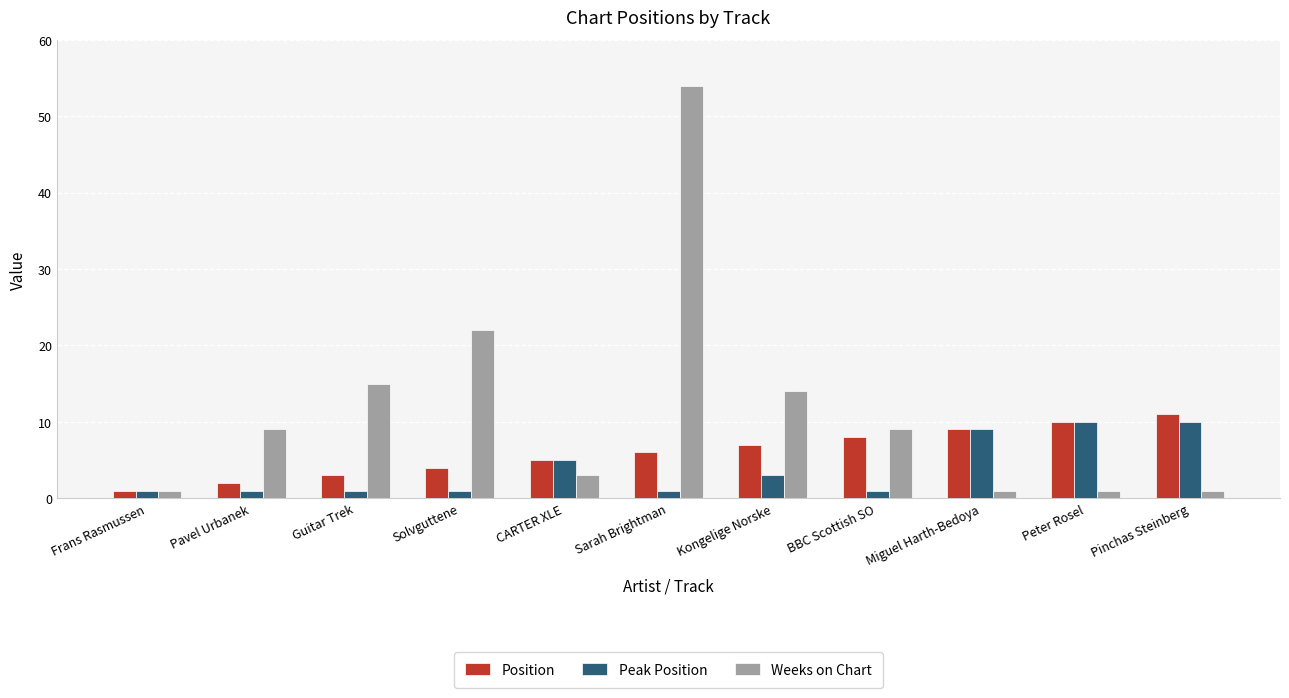

At which label is Peak Position closest to 5?

CARTER XLE